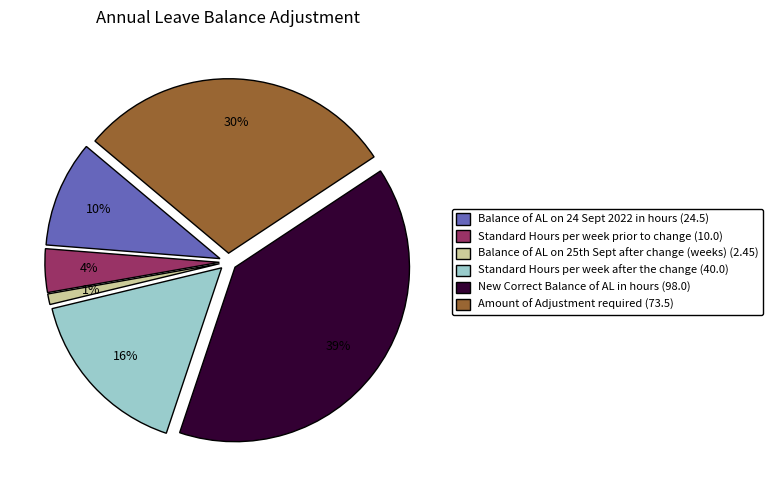

What is the smallest slice in the pie chart?

Balance of AL on 25th Sept after change (weeks)